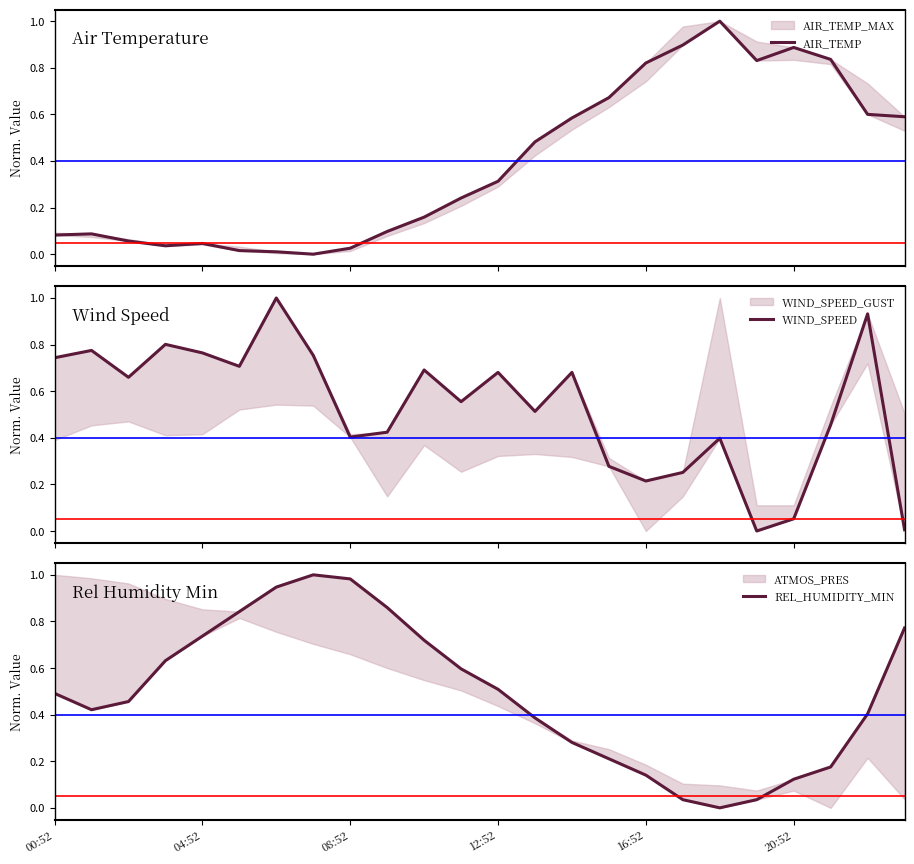

Between 17 and 18, which series saw the biggest shift?

WIND_SPEED